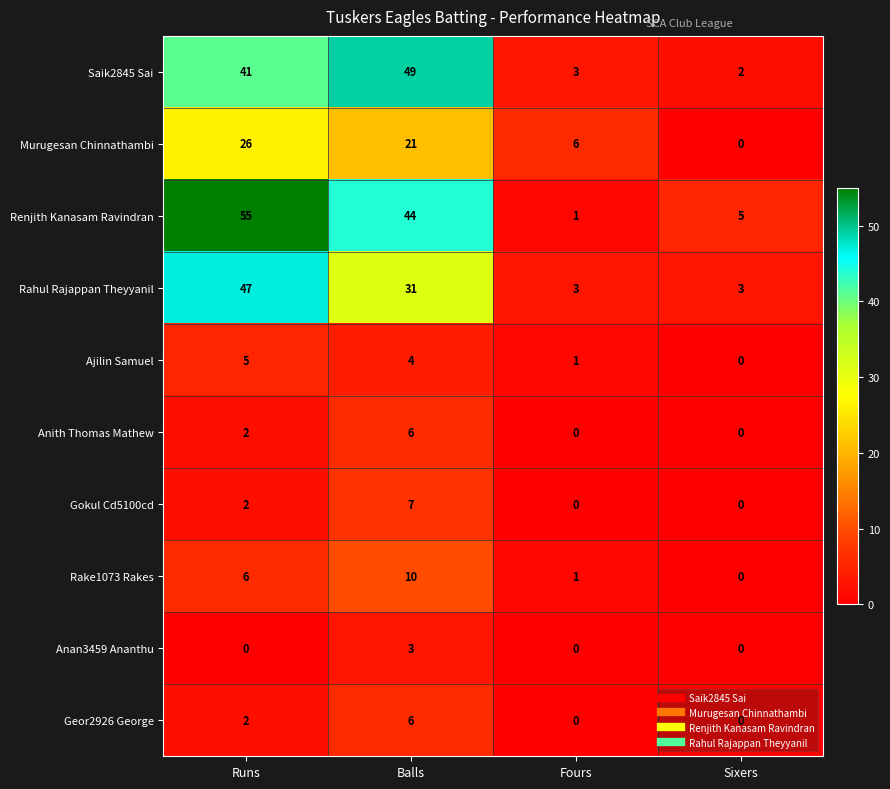

Which series has the widest spread of values?

Renjith Kanasam Ravindran